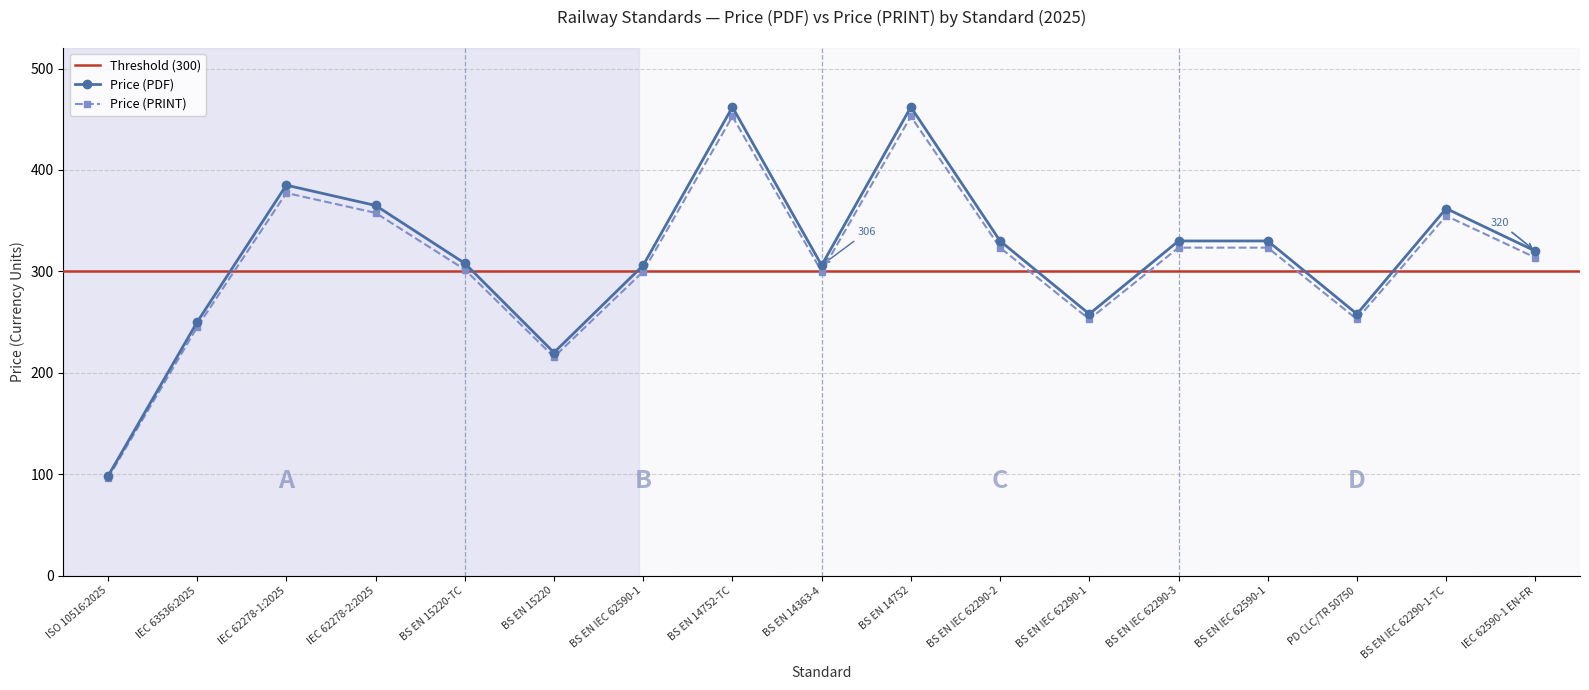

How many lines are shown in the chart?

2